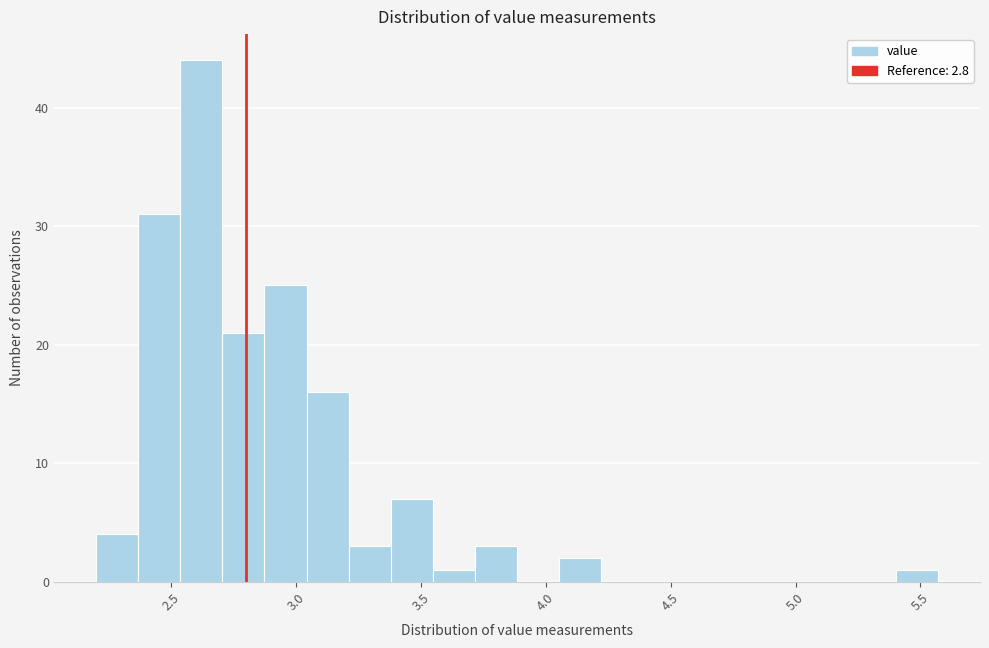

Around what value on the x-axis is the tallest bar? Give the approximate position of its centre, as read against the axis.

2.60